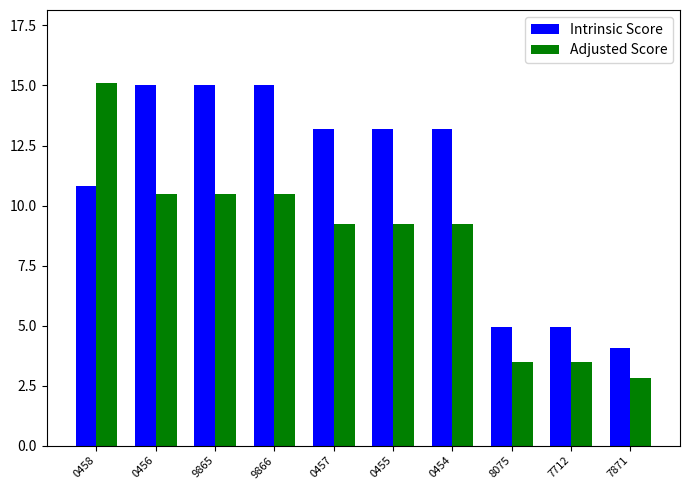

What are all the series names shown in the legend?

Intrinsic Score, Adjusted Score